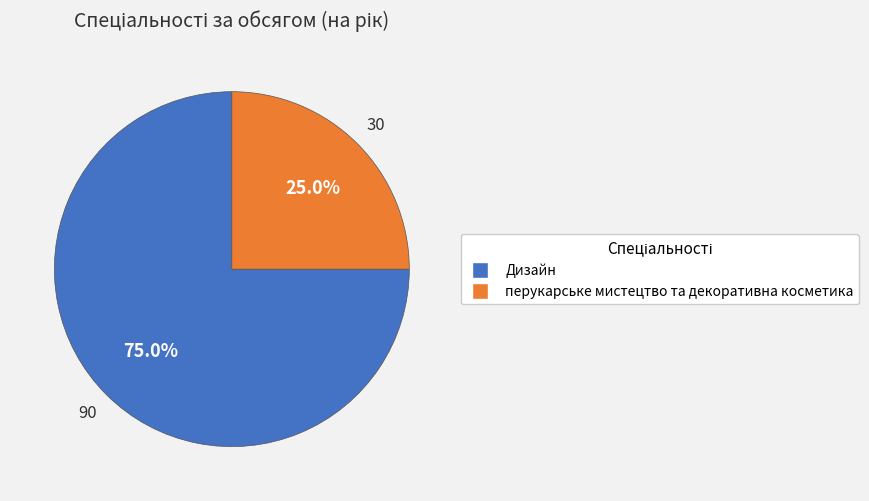

Which slice is the largest?

Дизайн